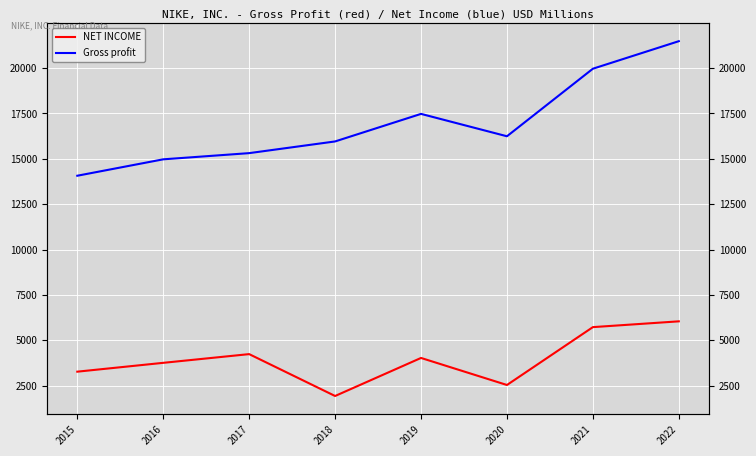

In NET INCOME, how many points are higher than both neighbors (excluding endpoints)?

2